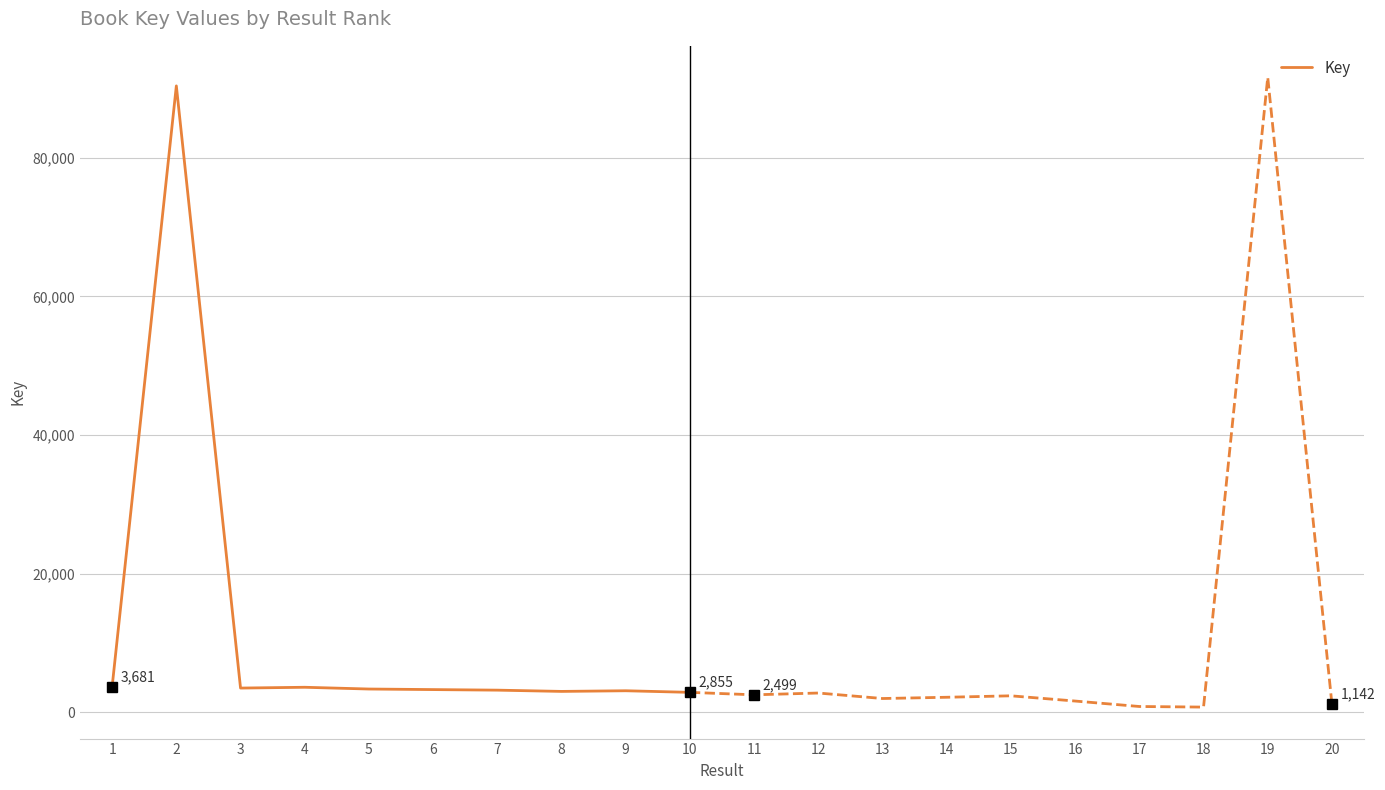

What is the difference between the maximum and second lowest values?

87401